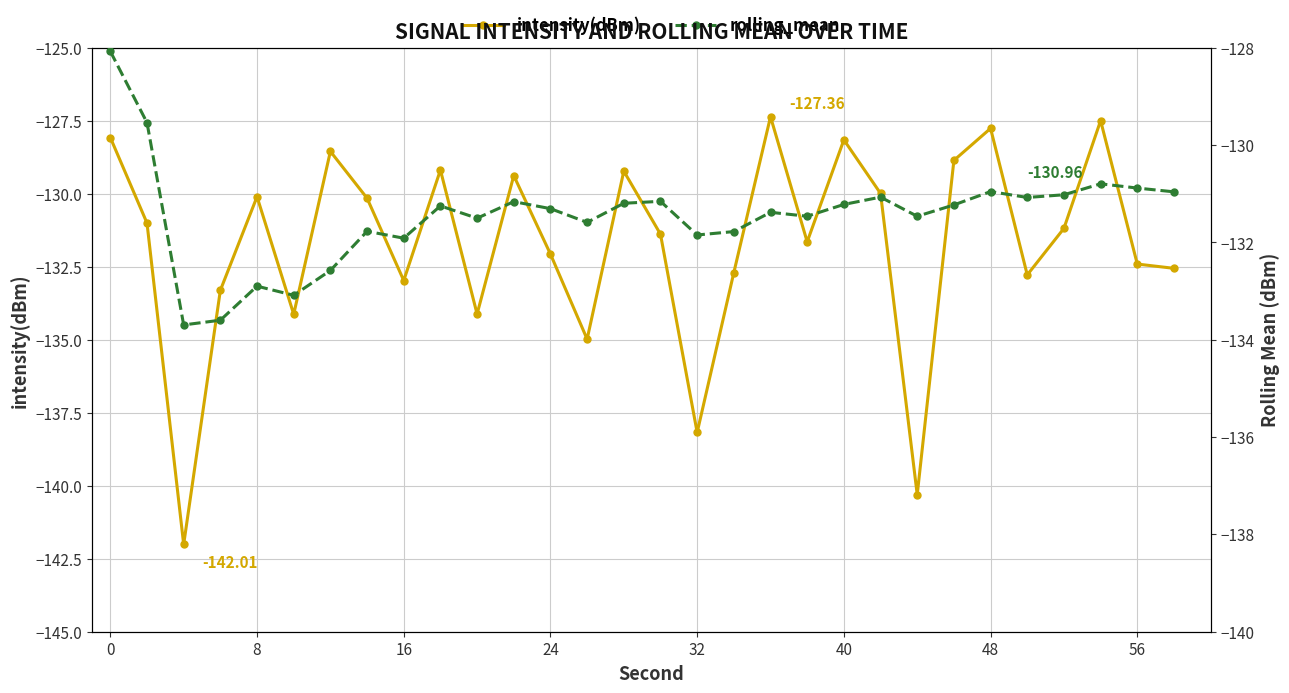

At which category does intensity(dBm) reach its first local peak?

8